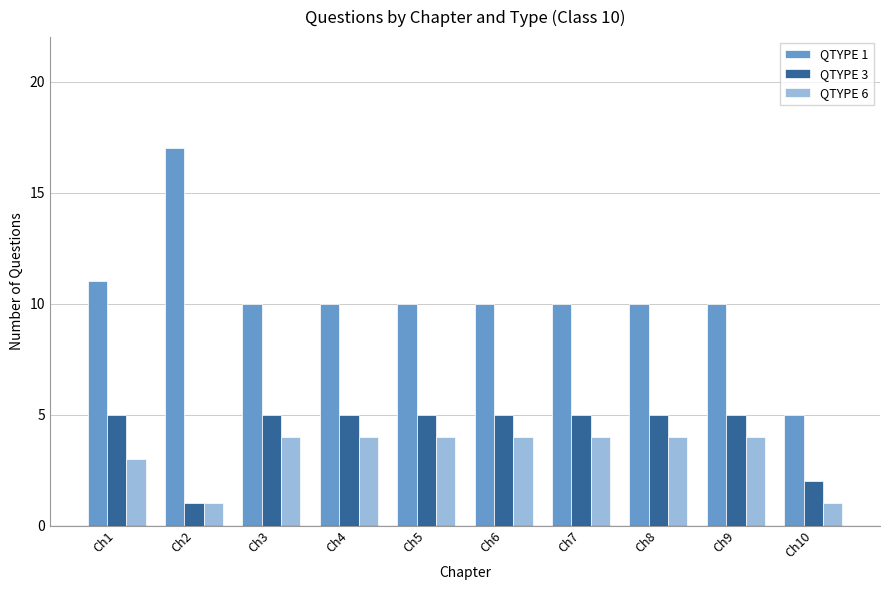

Is it true that QTYPE 6 equals 2 at Ch1?

False